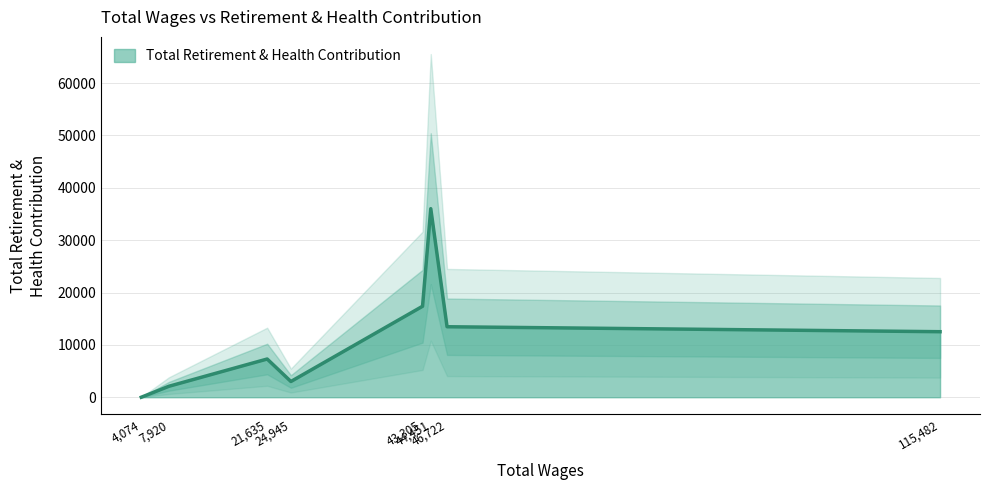

The value at 44451 is 8543. True or false?

False